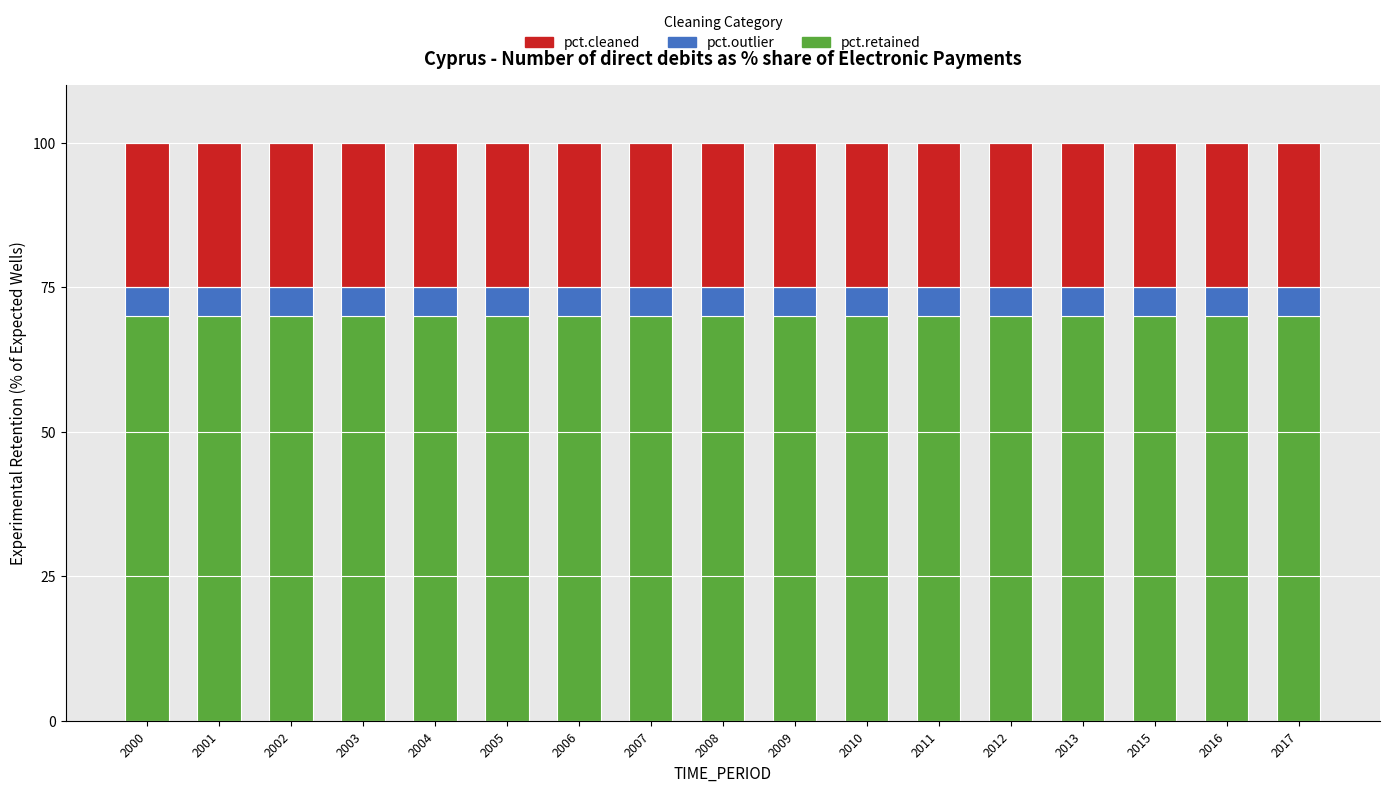

What is the total value across all series at 2000?

100